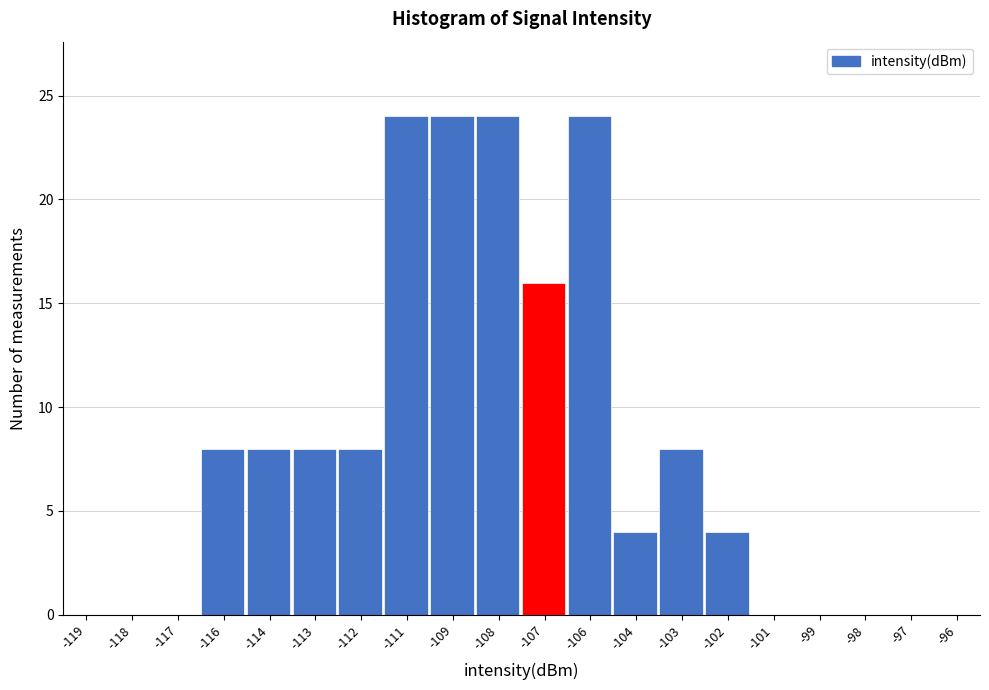

Reading right to left, extract all data points from this chart.

-96=0	-97=0	-98=0	-99=0	-101=0	-102=4	-103=8	-104=4	-106=24	-107=16	-108=24	-109=24	-111=24	-112=8	-113=8	-114=8	-116=8	-117=0	-118=0	-119=0